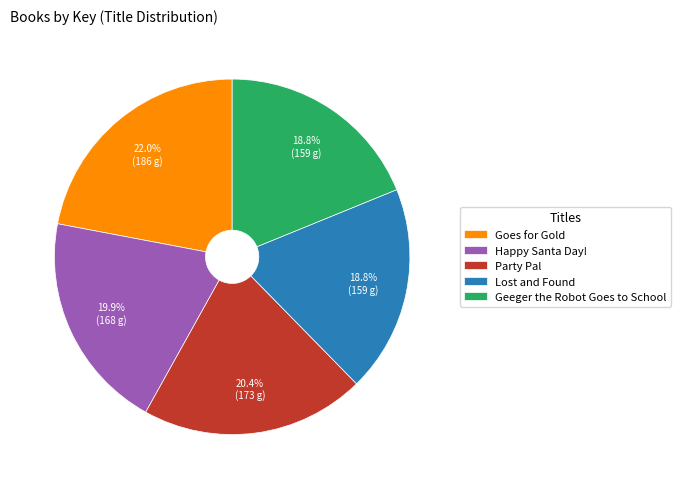

Which slice is the largest?

Goes for Gold